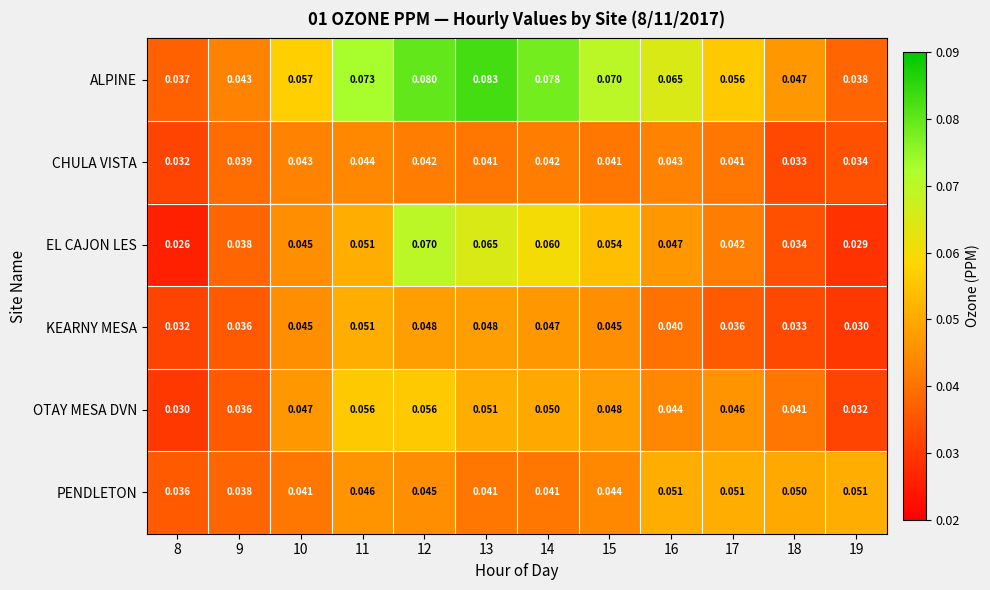

Which series has the largest total across all categories?

ALPINE